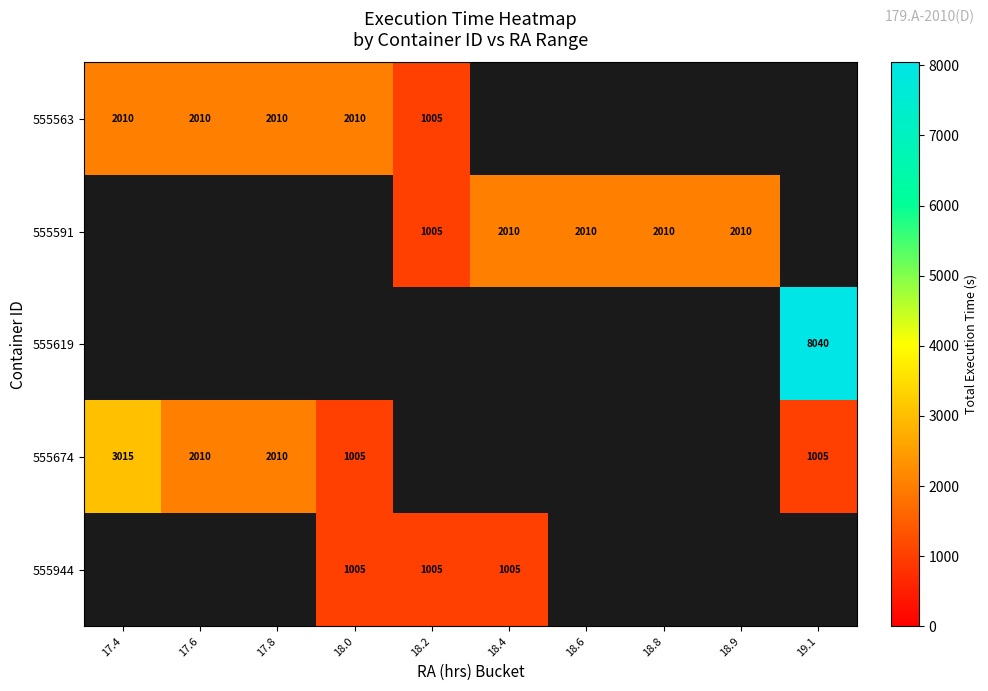

Is the value of 555619 at 19.1 greater than the value of 555674 at 19.1?

Yes